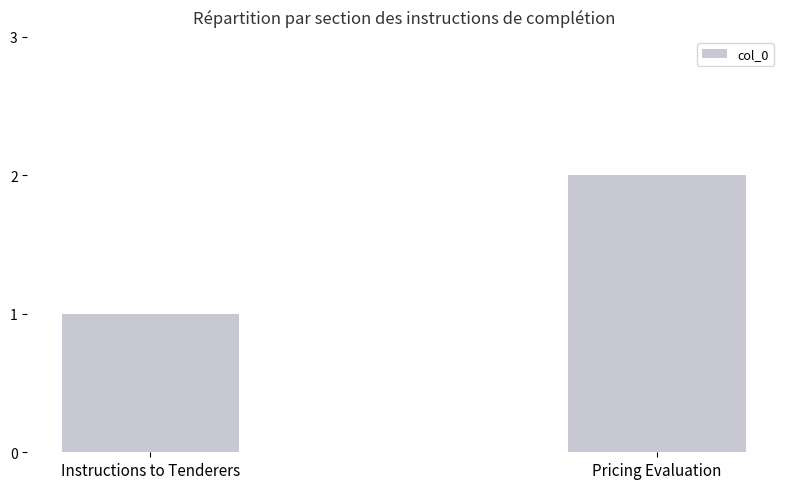

What is the label of the 2nd bar from the right?

Instructions to Tenderers